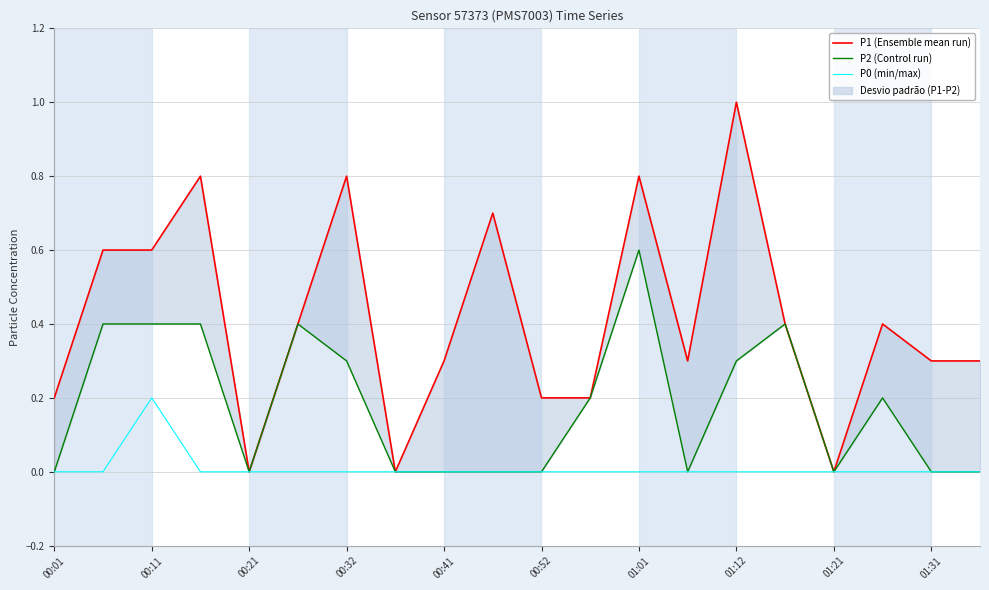

At which label does P0 (min/max) reach its peak?

00:11